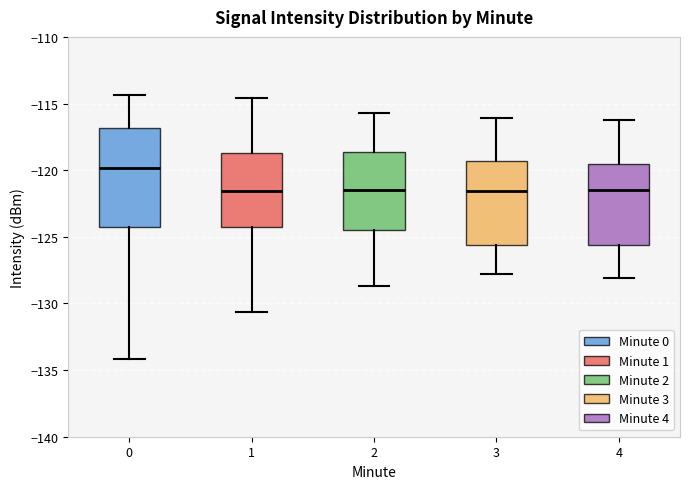

Reading left to right, read every box against the y-axis: the position of its median line, the range the box covers, and the ends of its whiskers. The values are not printed on the chart, so give them approximately, as read against the axis.

0: median -120.0, box -124.5 to -117.0, whiskers -134.0 to -114.5
1: median -121.5, box -124.5 to -118.5, whiskers -130.5 to -114.5
2: median -121.5, box -124.5 to -118.5, whiskers -128.5 to -115.5
3: median -121.5, box -125.5 to -119.5, whiskers -128.0 to -116.0
4: median -121.5, box -125.5 to -119.5, whiskers -128.0 to -116.0